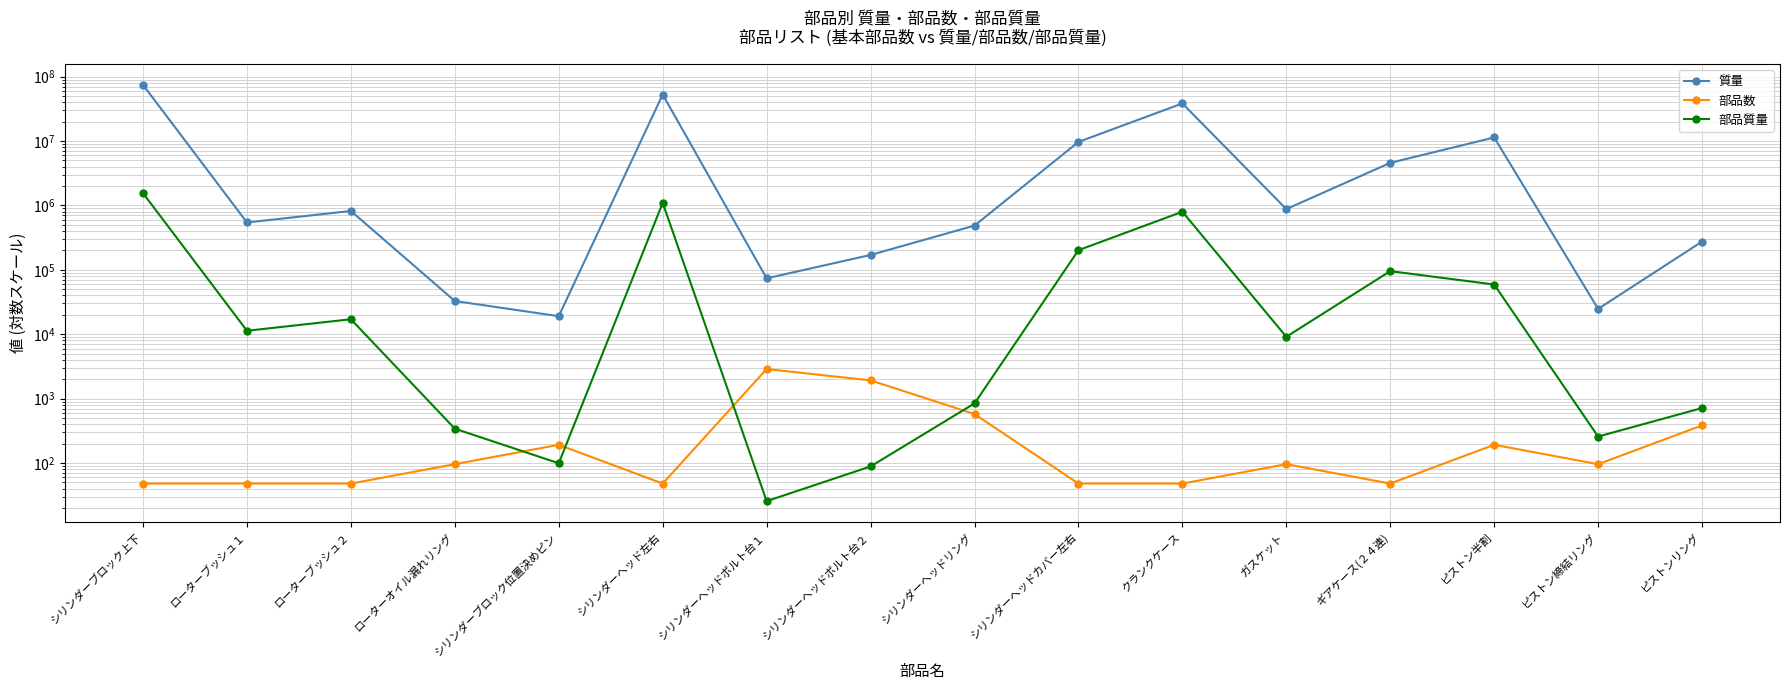

At how many categories does at least one series exceed 65291025?

1